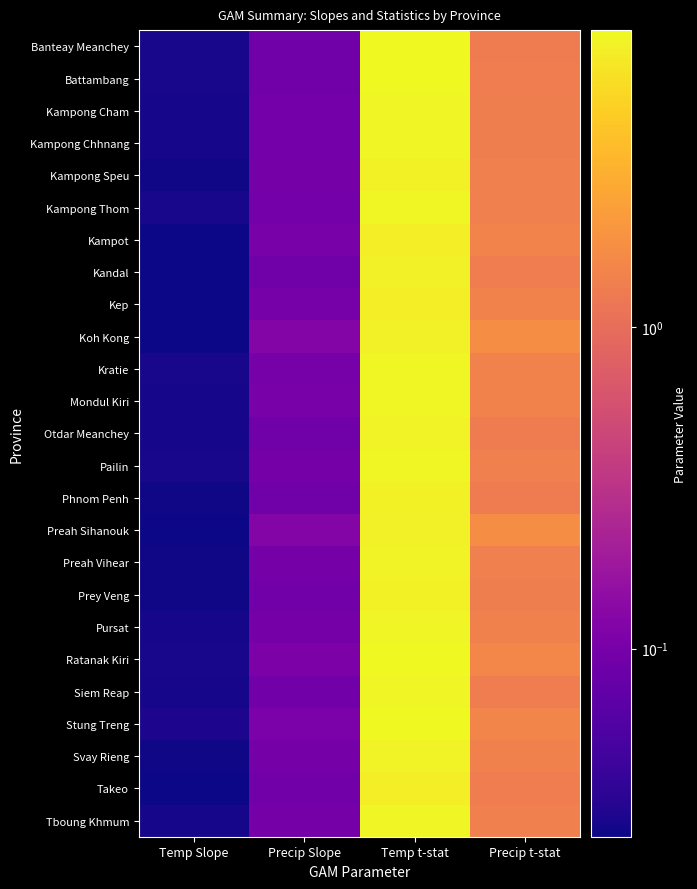

Reading right to left, extract all data points from this chart.

Banteay Meanchey: Precip t-stat=1.3	Temp t-stat=8.3	Precip Slope=0.1	Temp Slope=0.0
Battambang: Precip t-stat=1.3	Temp t-stat=8.2	Precip Slope=0.1	Temp Slope=0.0
Kampong Cham: Precip t-stat=1.4	Temp t-stat=7.9	Precip Slope=0.1	Temp Slope=0.0
Kampong Chhnang: Precip t-stat=1.4	Temp t-stat=7.9	Precip Slope=0.1	Temp Slope=0.0
Kampong Speu: Precip t-stat=1.4	Temp t-stat=7.6	Precip Slope=0.1	Temp Slope=0.0
Kampong Thom: Precip t-stat=1.4	Temp t-stat=8.1	Precip Slope=0.1	Temp Slope=0.0
Kampot: Precip t-stat=1.5	Temp t-stat=7.3	Precip Slope=0.1	Temp Slope=0.0
Kandal: Precip t-stat=1.3	Temp t-stat=7.5	Precip Slope=0.1	Temp Slope=0.0
Kep: Precip t-stat=1.4	Temp t-stat=7.3	Precip Slope=0.1	Temp Slope=0.0
Koh Kong: Precip t-stat=1.8	Temp t-stat=7.5	Precip Slope=0.1	Temp Slope=0.0
Kratie: Precip t-stat=1.4	Temp t-stat=8.2	Precip Slope=0.1	Temp Slope=0.0
Mondul Kiri: Precip t-stat=1.5	Temp t-stat=8.1	Precip Slope=0.1	Temp Slope=0.0
Otdar Meanchey: Precip t-stat=1.3	Temp t-stat=7.8	Precip Slope=0.1	Temp Slope=0.0
Pailin: Precip t-stat=1.4	Temp t-stat=8.2	Precip Slope=0.1	Temp Slope=0.0
Phnom Penh: Precip t-stat=1.3	Temp t-stat=7.6	Precip Slope=0.1	Temp Slope=0.0
Preah Sihanouk: Precip t-stat=1.8	Temp t-stat=7.5	Precip Slope=0.1	Temp Slope=0.0
Preah Vihear: Precip t-stat=1.4	Temp t-stat=7.8	Precip Slope=0.1	Temp Slope=0.0
Prey Veng: Precip t-stat=1.4	Temp t-stat=7.6	Precip Slope=0.1	Temp Slope=0.0
Pursat: Precip t-stat=1.4	Temp t-stat=7.9	Precip Slope=0.1	Temp Slope=0.0
Ratanak Kiri: Precip t-stat=1.6	Temp t-stat=8.4	Precip Slope=0.1	Temp Slope=0.0
Siem Reap: Precip t-stat=1.3	Temp t-stat=8.0	Precip Slope=0.1	Temp Slope=0.0
Stung Treng: Precip t-stat=1.5	Temp t-stat=8.4	Precip Slope=0.1	Temp Slope=0.0
Svay Rieng: Precip t-stat=1.4	Temp t-stat=7.8	Precip Slope=0.1	Temp Slope=0.0
Takeo: Precip t-stat=1.4	Temp t-stat=7.2	Precip Slope=0.1	Temp Slope=0.0
Tboung Khmum: Precip t-stat=1.4	Temp t-stat=8.0	Precip Slope=0.1	Temp Slope=0.0